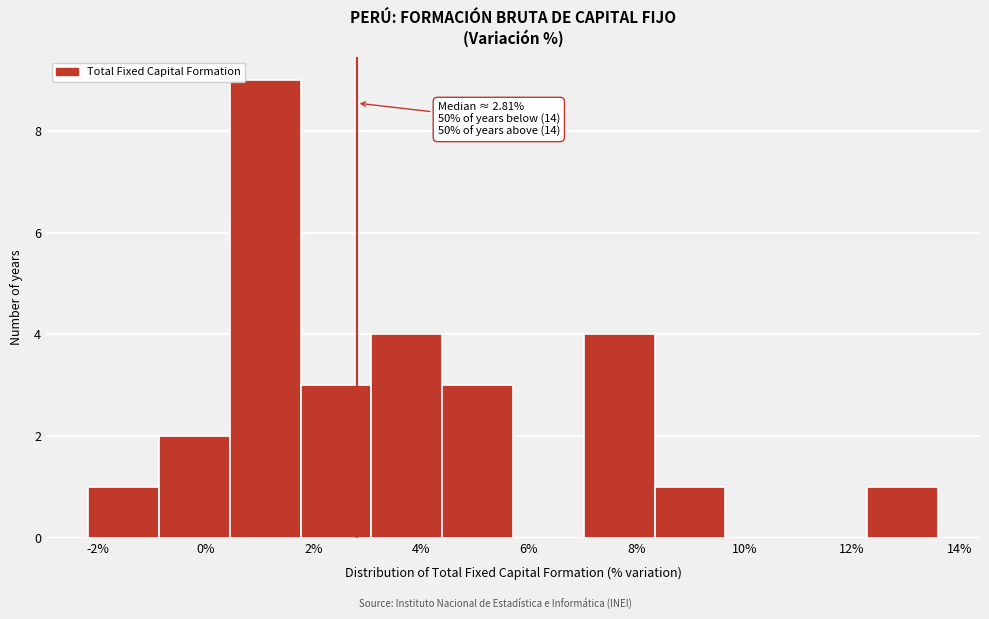

Over which range of the x-axis is the bar tallest?

0.4 to 1.8